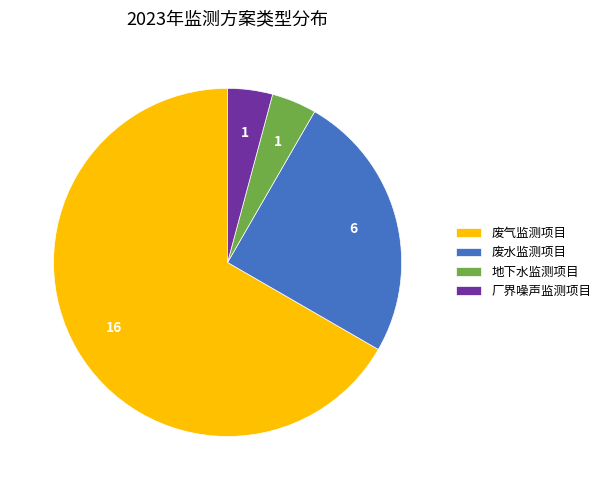

Which has a higher value, 废水监测项目 or 地下水监测项目?

废水监测项目